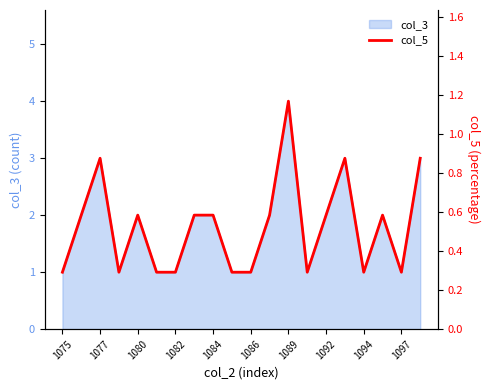

The value of col_3 at 1082 is 1. True or false?

True